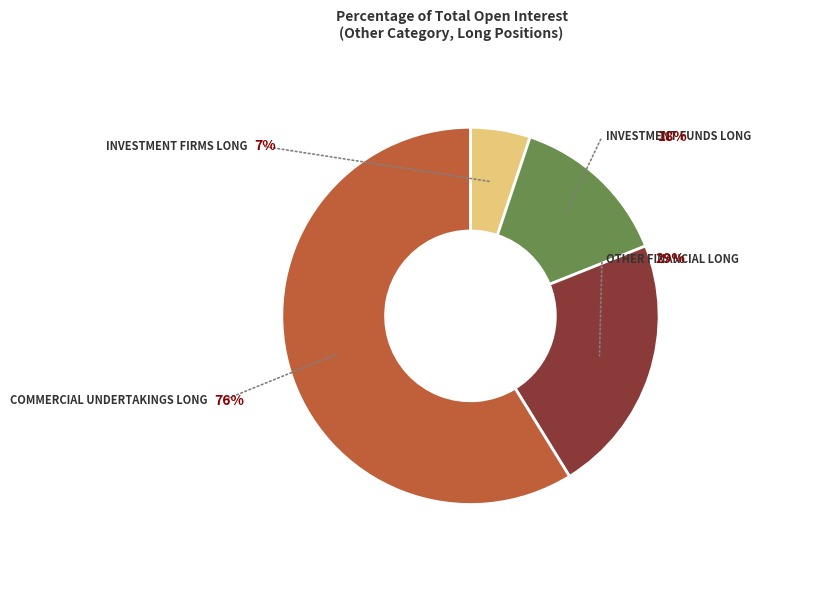

Which slice is the smallest?

Investment Firms Long